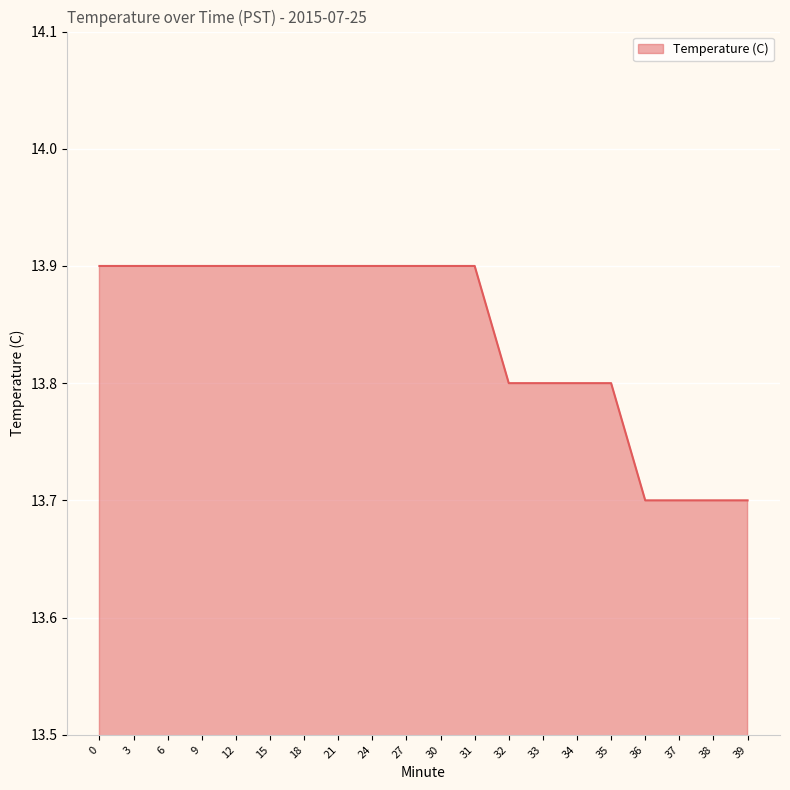

What is the ratio of the value at 37 to the value at 12?

1.0